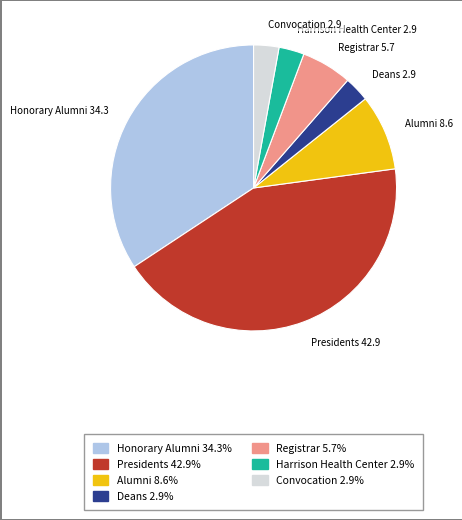

Does Convocation 2.9 represent more than half of the total?

No